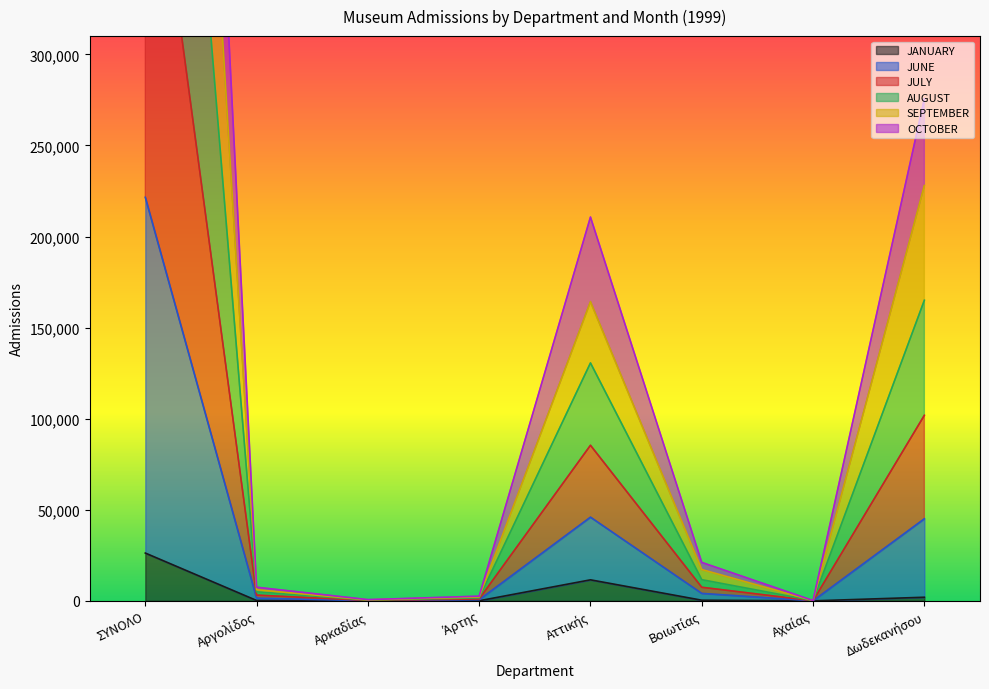

The JUNE series shows 185223 at Αττικής. True or false?

False